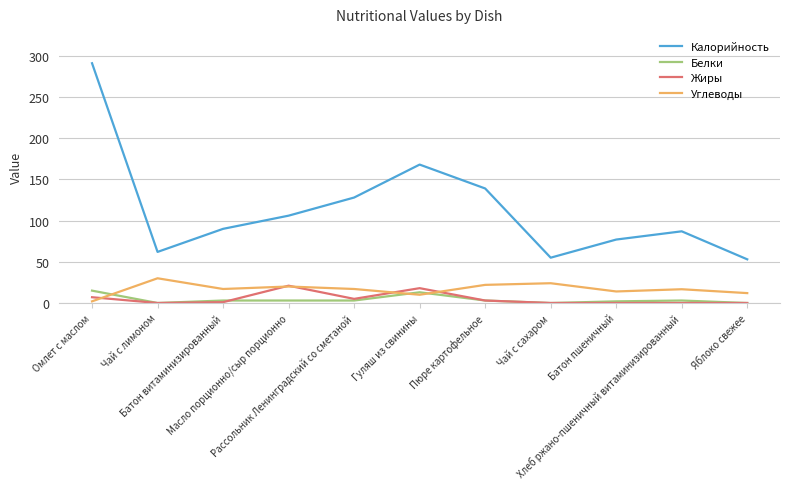

At which category is the sum across all series the highest?

Омлет с маслом